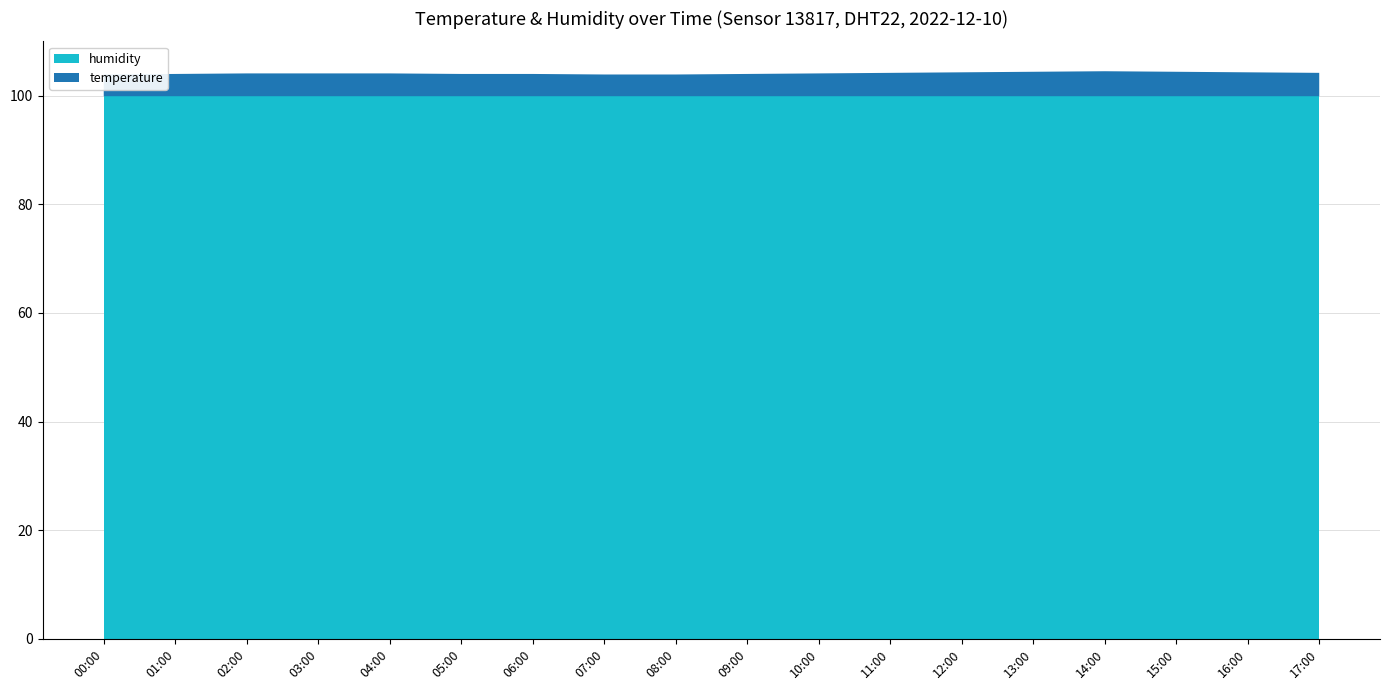

Reading left to right, what are all the values shown in this chart?

temperature: 4.0	4.1	4.2	4.2	4.2	4.1	4.1	4.0	4.0	4.1	4.2	4.3	4.4	4.5	4.6	4.5	4.4	4.3
humidity: 99.9	99.9	99.9	99.9	99.9	99.9	99.9	99.9	99.9	99.9	99.9	99.9	99.9	99.9	99.9	99.9	99.9	99.9